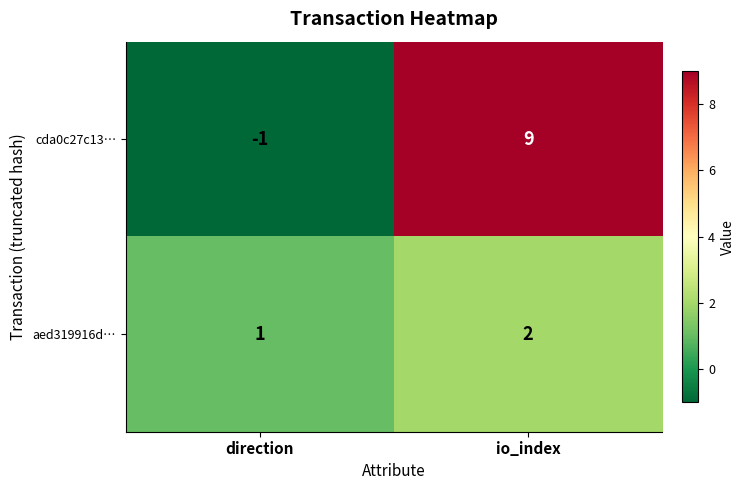

How many values in cda0c27c13… are below zero?

1